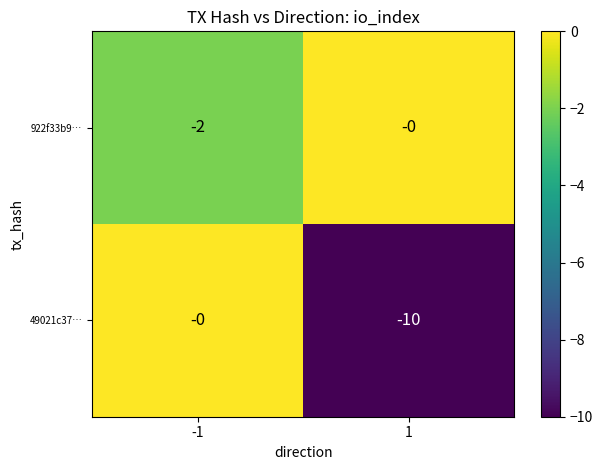

Rank the series by their average value, from lowest to highest.

49021c37…, 922f33b9…